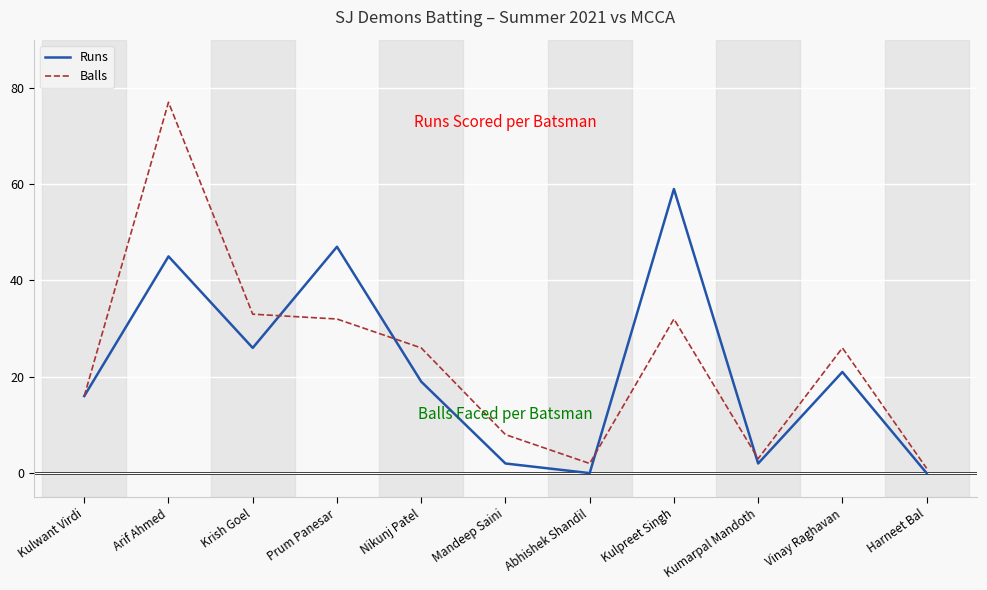

At which category is the sum across all series the highest?

Arif Ahmed